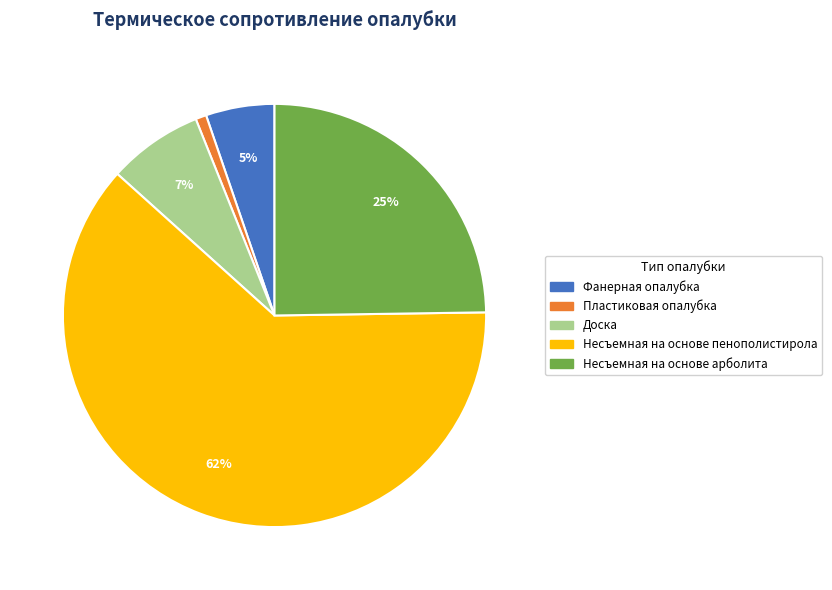

To the nearest percent, what percentage of the pie is Несъемная на основе арболита?

25%